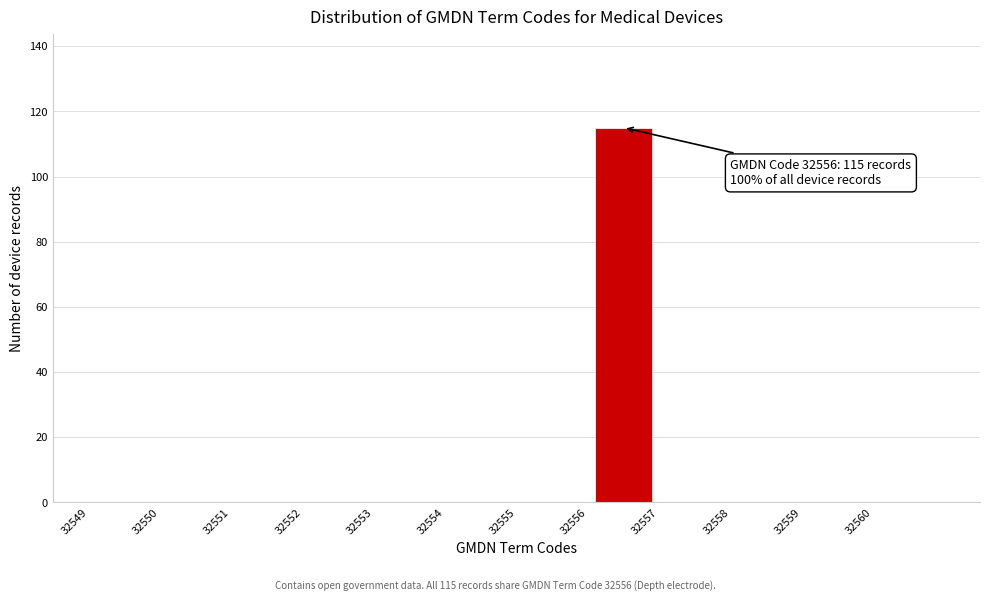

Over which range of the x-axis is the bar tallest?

32556 to 32557